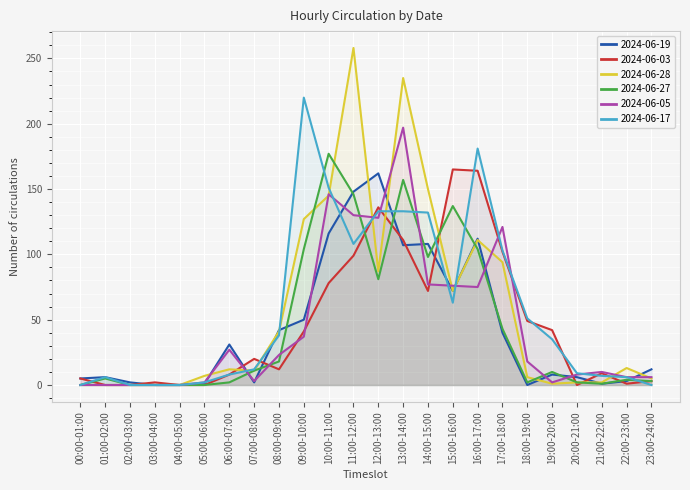

True or false: 2024-06-03 has a value of 12 at 08:00-09:00.

True